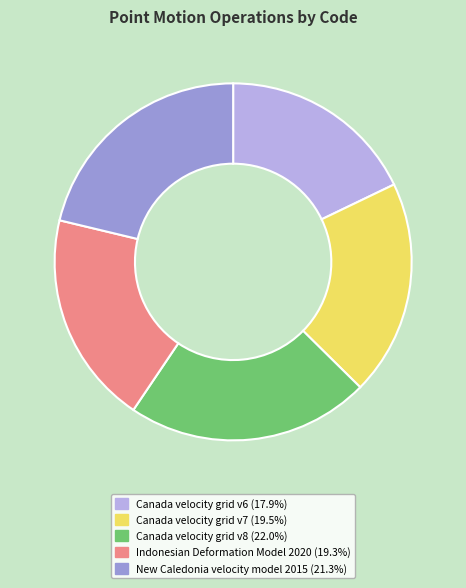

Is there a majority slice in this chart?

No